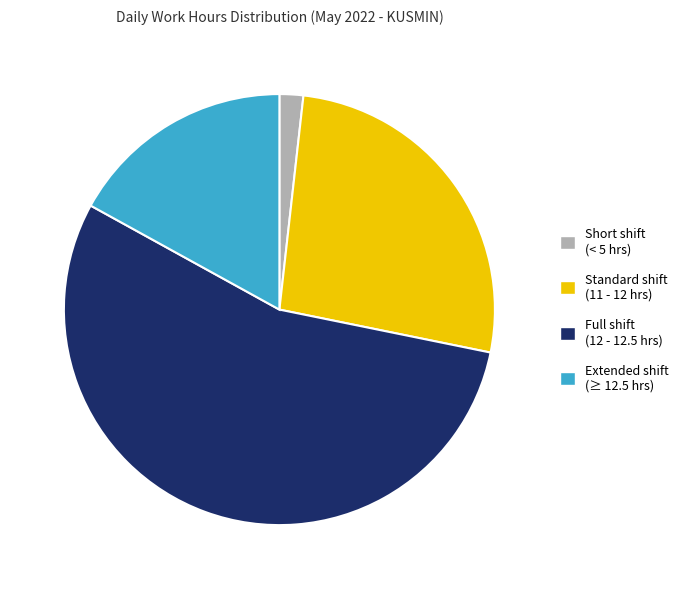

Rank the categories by value from lowest to highest.

Short shift (< 5 hrs), Extended shift (≥ 12.5 hrs), Standard shift (11 - 12 hrs), Full shift (12 - 12.5 hrs)